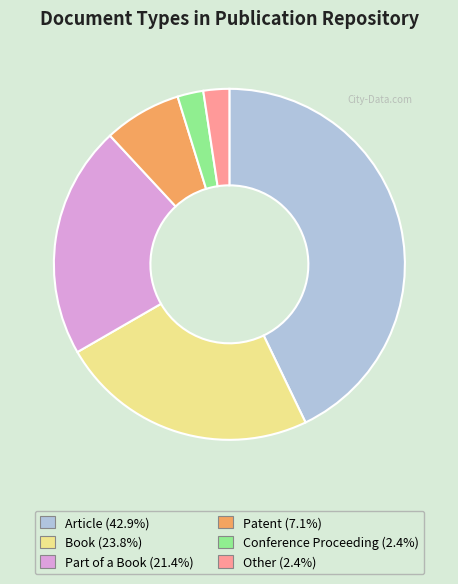

Which category has the biggest portion of the pie?

Article